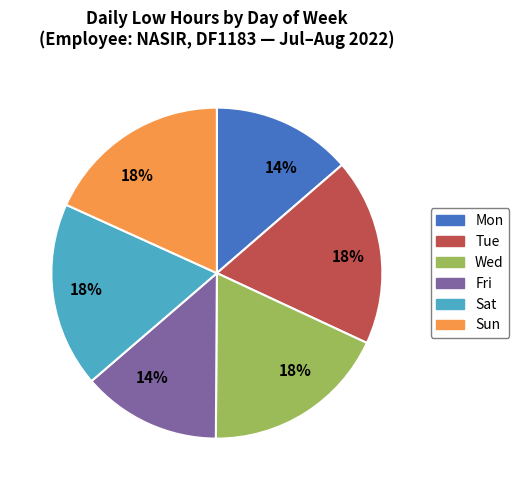

To the nearest percent, what is the average slice percentage?

17%